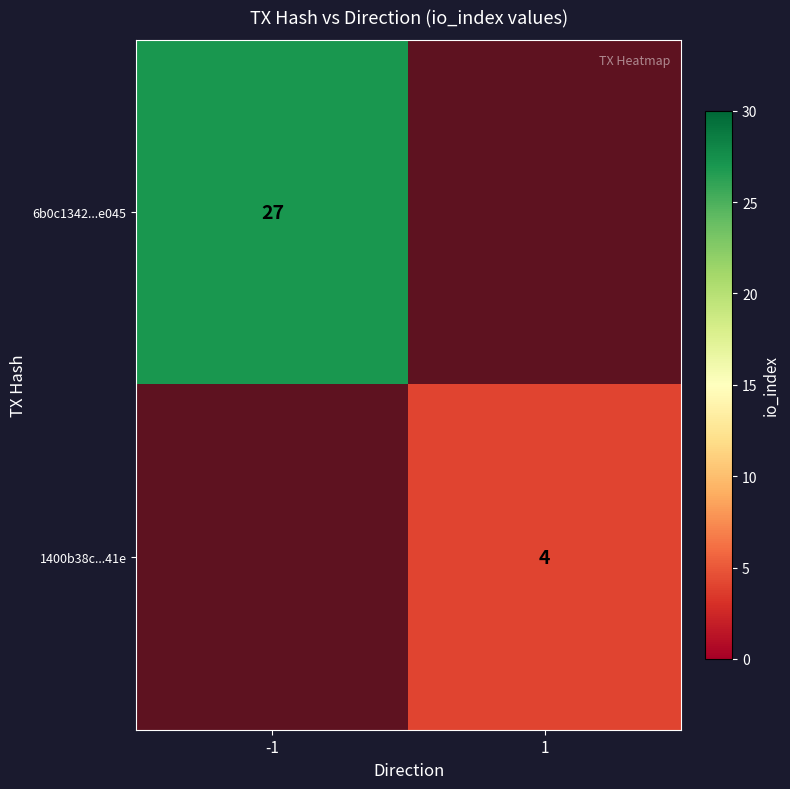

The value of 6b0c1342...e045 at -1 is 40. True or false?

False